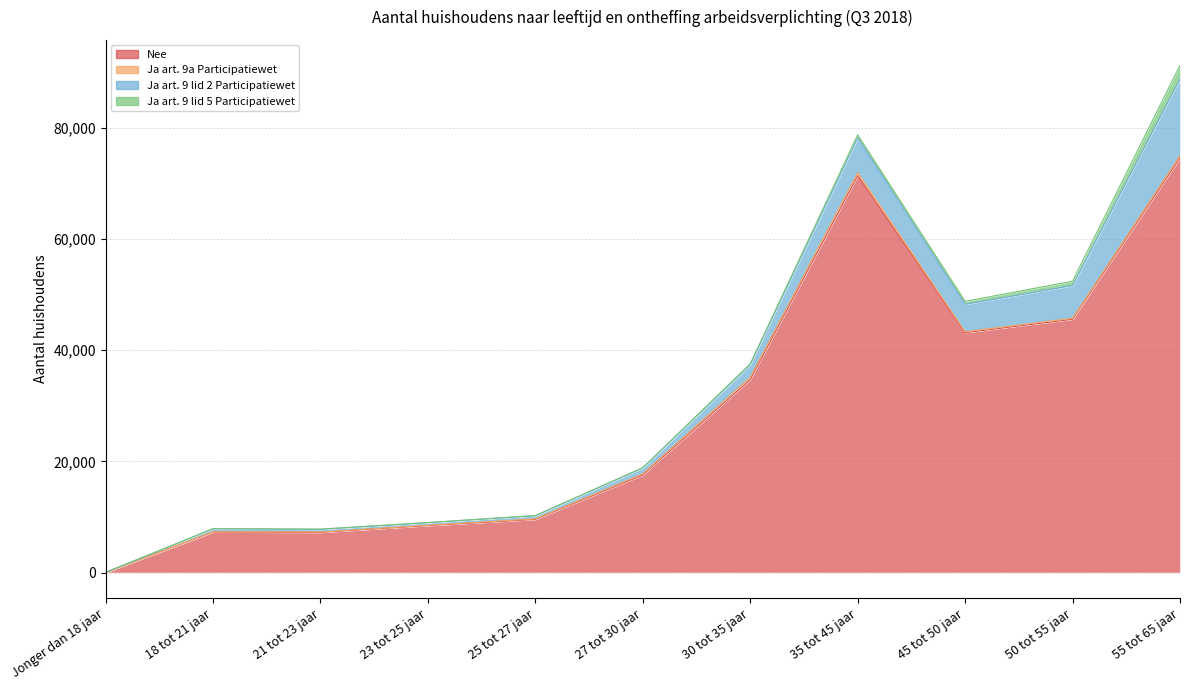

Between 23 tot 25 jaar and 55 tot 65 jaar, which series saw the biggest shift?

Nee